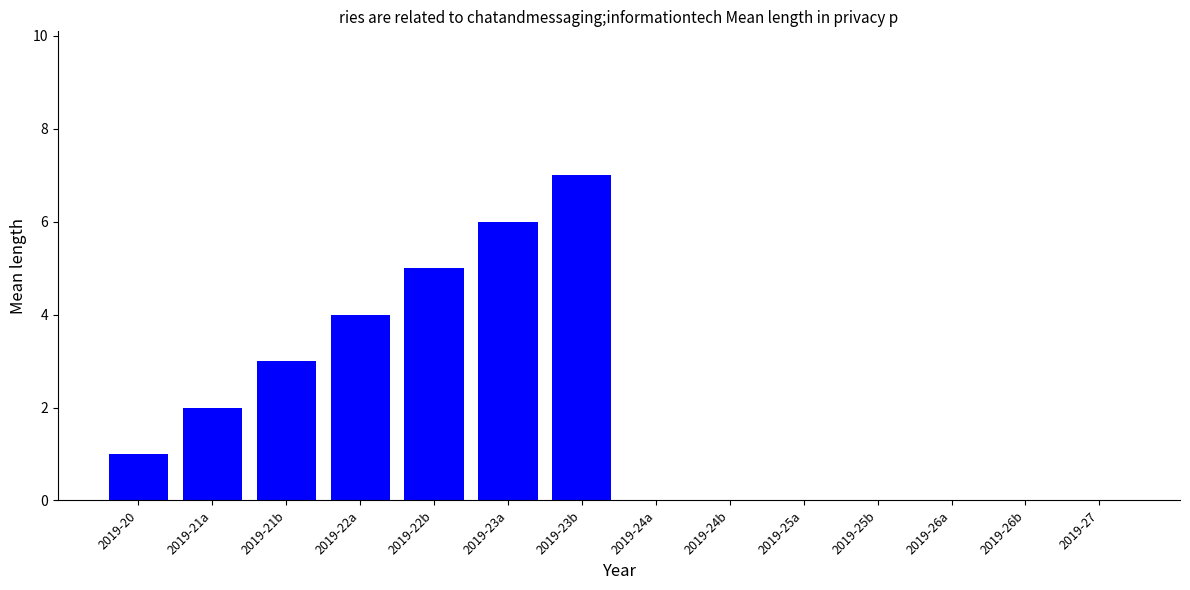

Are the bars horizontal?

No